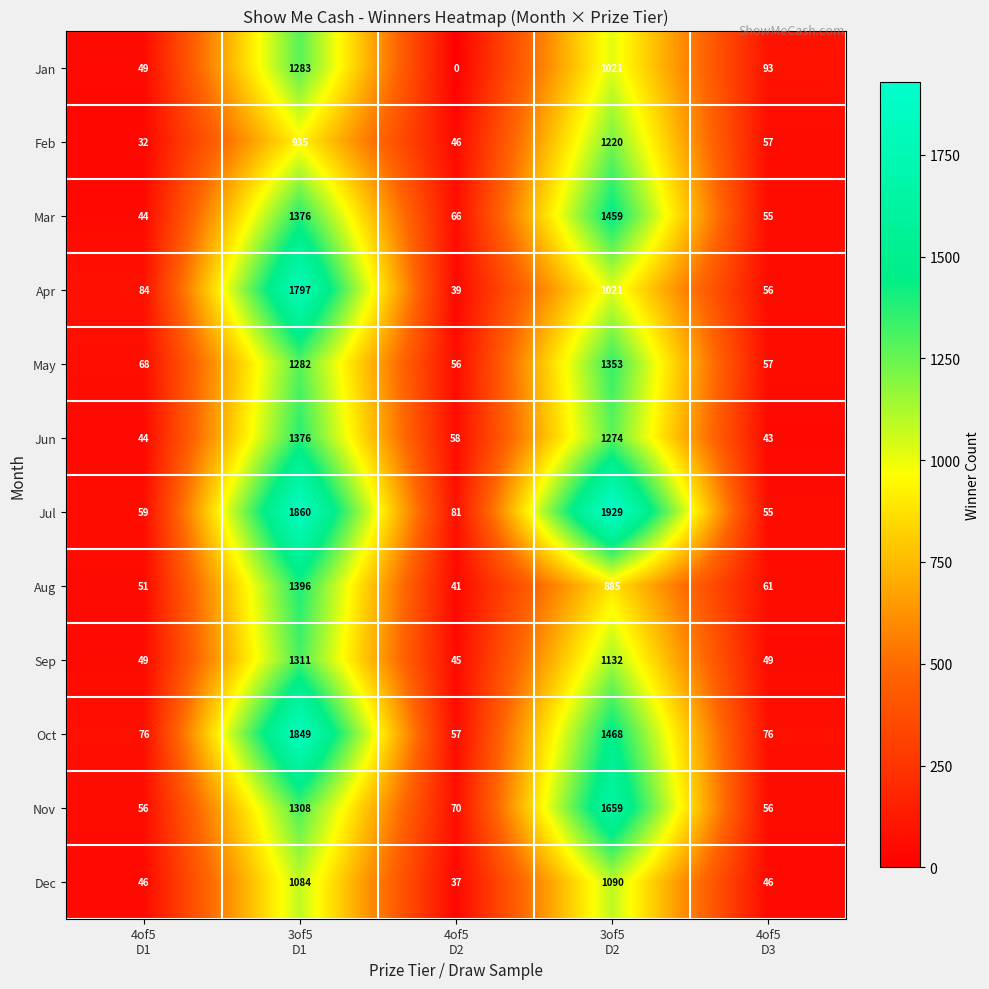

What is the sum of all Jan values?

2446